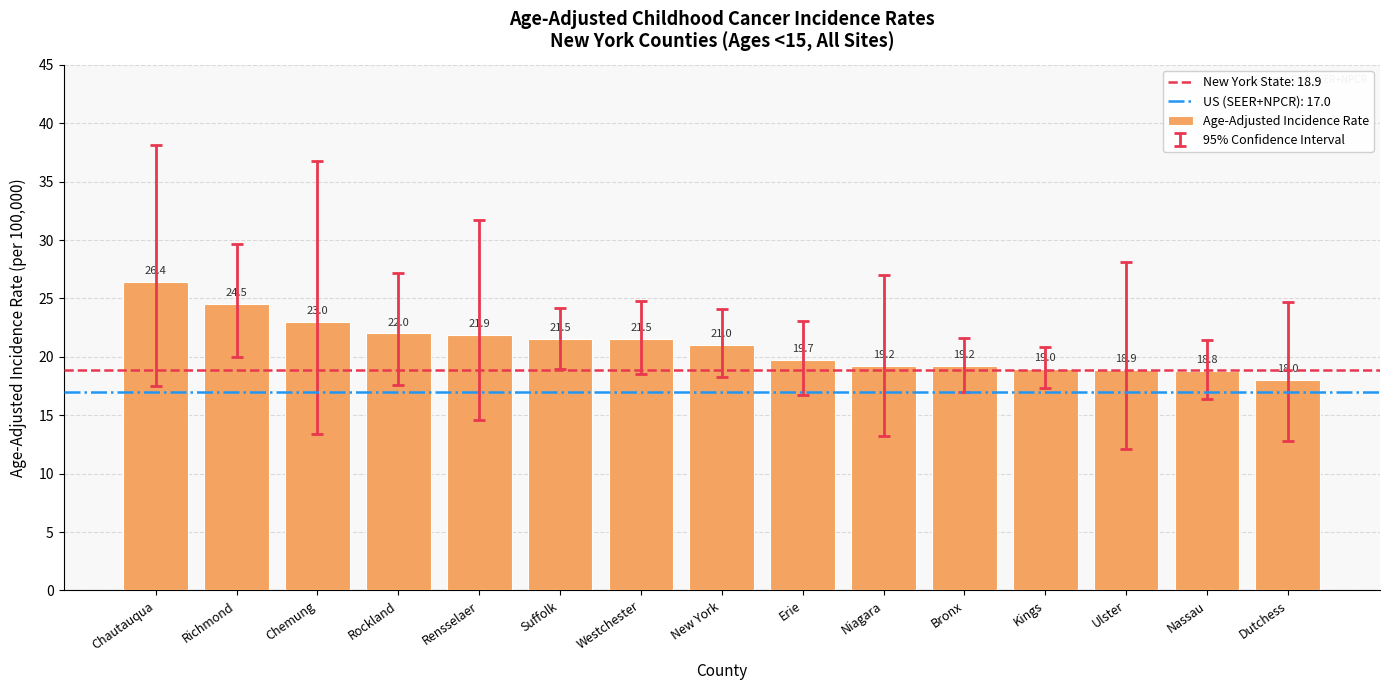

What is the difference between the second highest and minimum values?

6.5